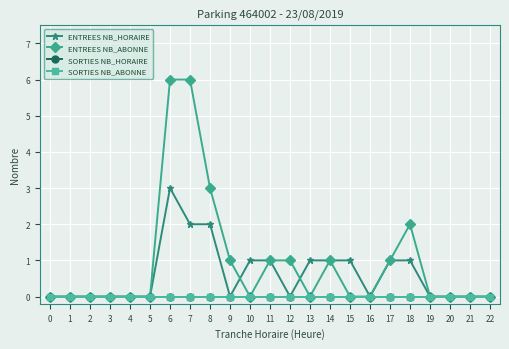

Is this an area chart (filled region under the line)?

No